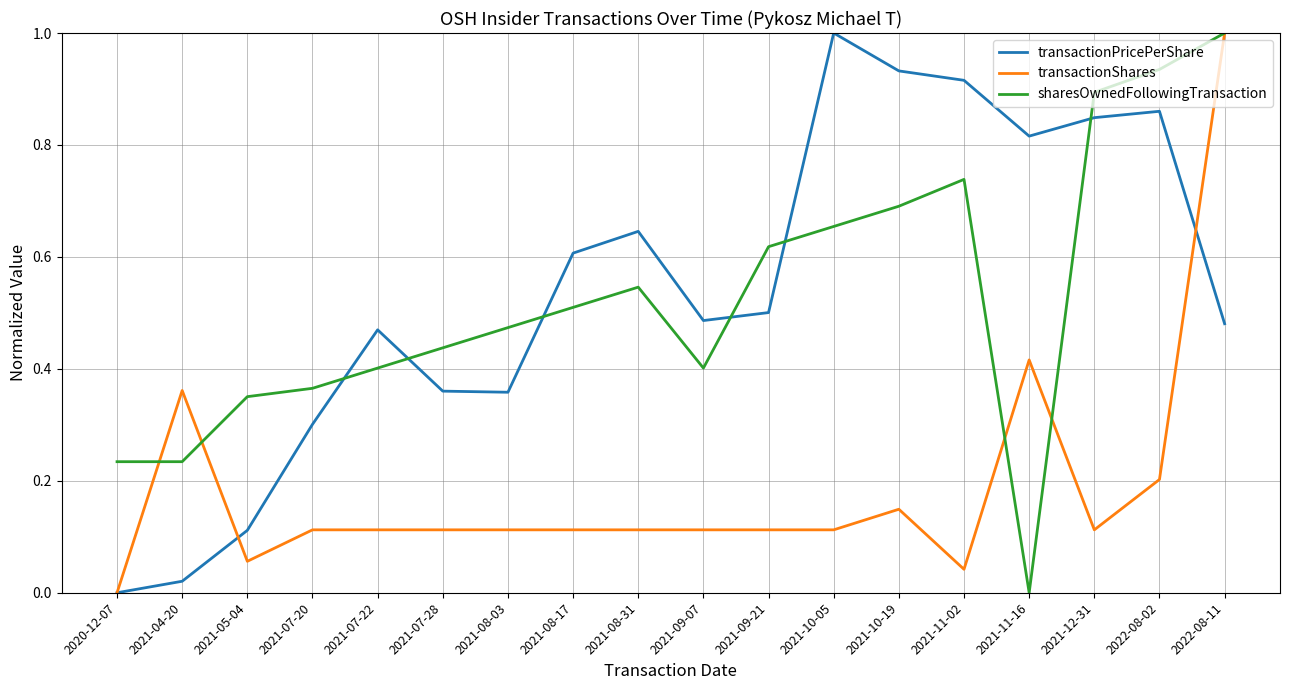

Is the value of transactionShares at 2021-09-21 greater than the value of transactionPricePerShare at 2021-11-02?

No